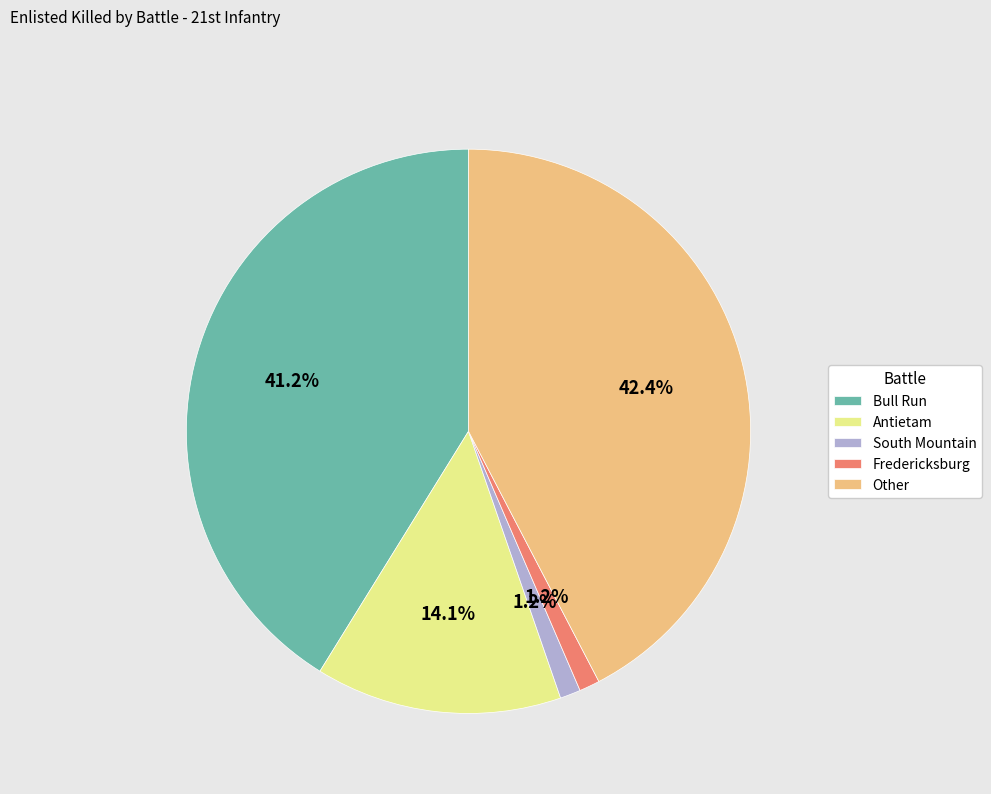

Which slice is the largest?

Other